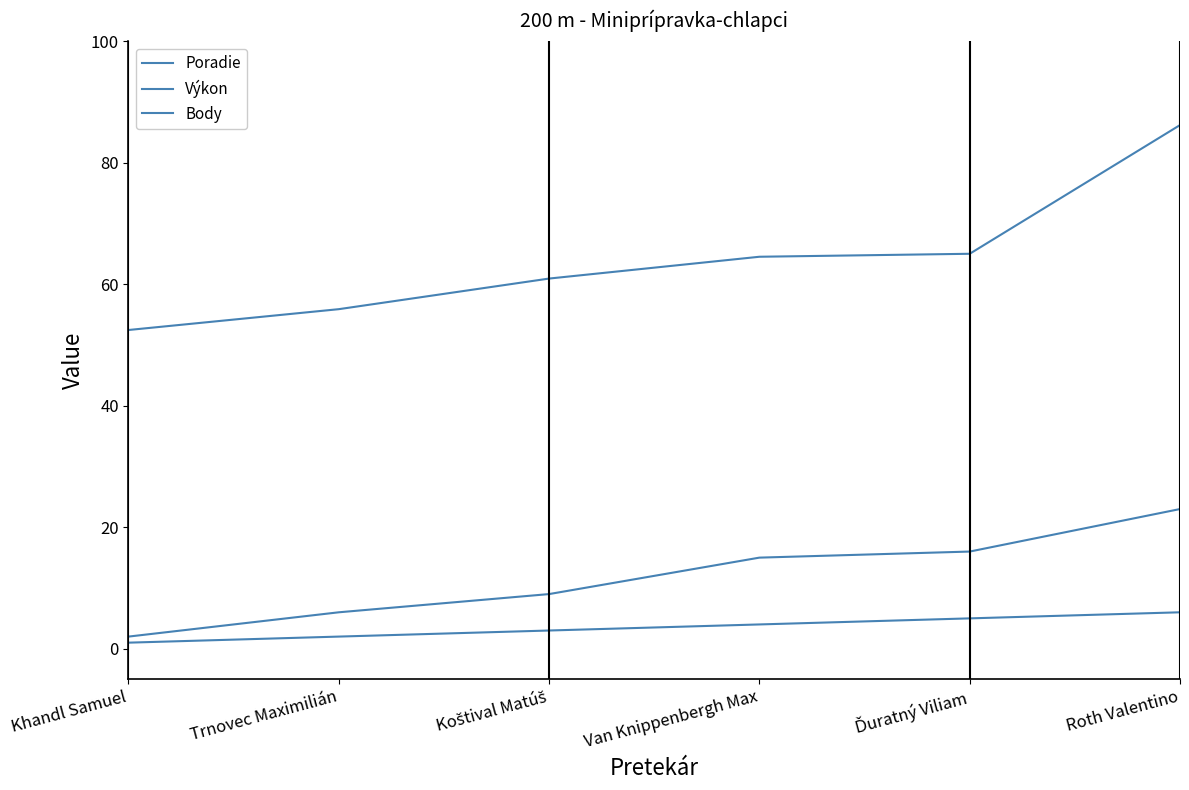

Does the chart have visible grid lines?

No